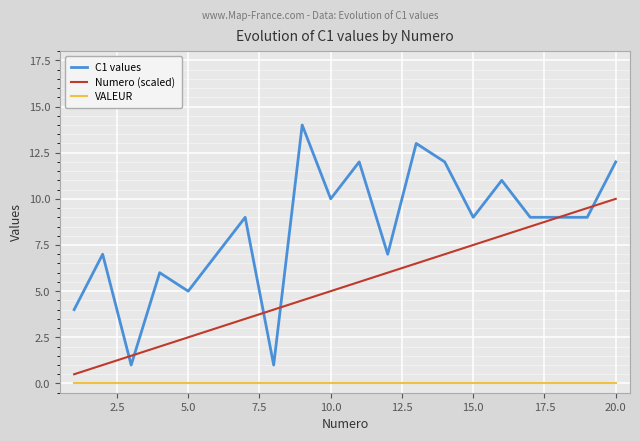

What is the highest value of the Numero (scaled) series?

10.0